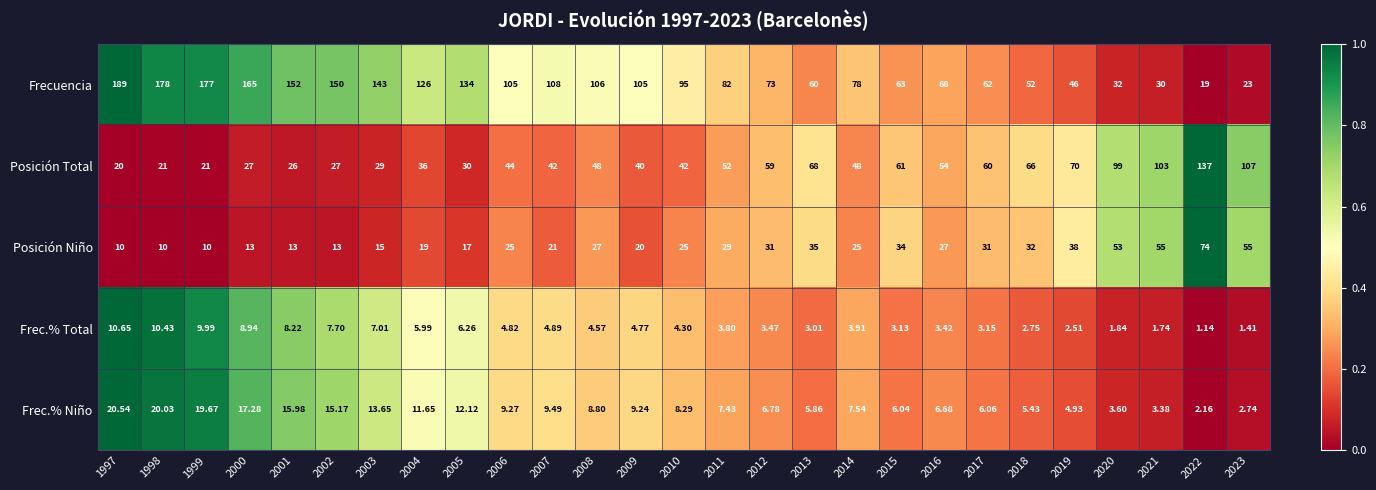

Which series changed the most between 2001 and 2012?

Frecuencia